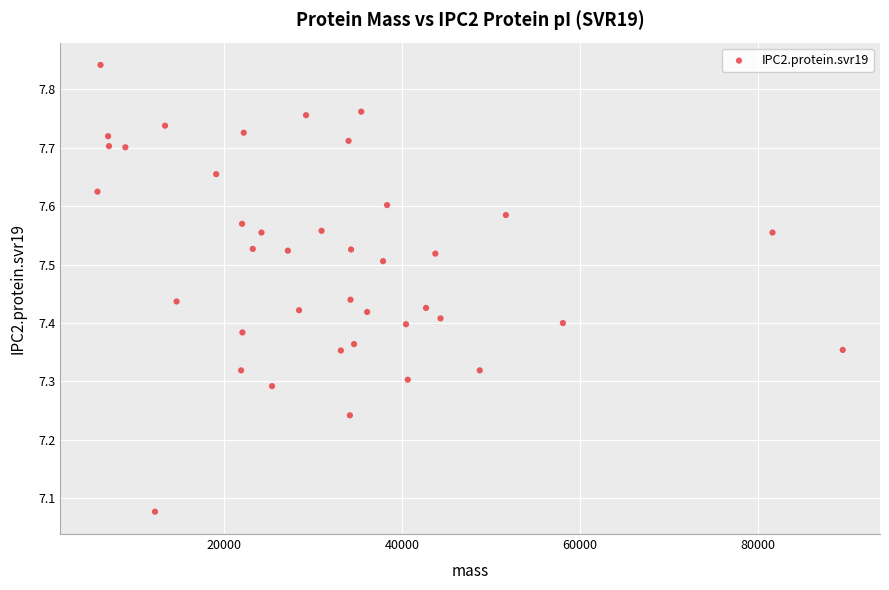

What is the range of X values (max minus min)?

83678.3